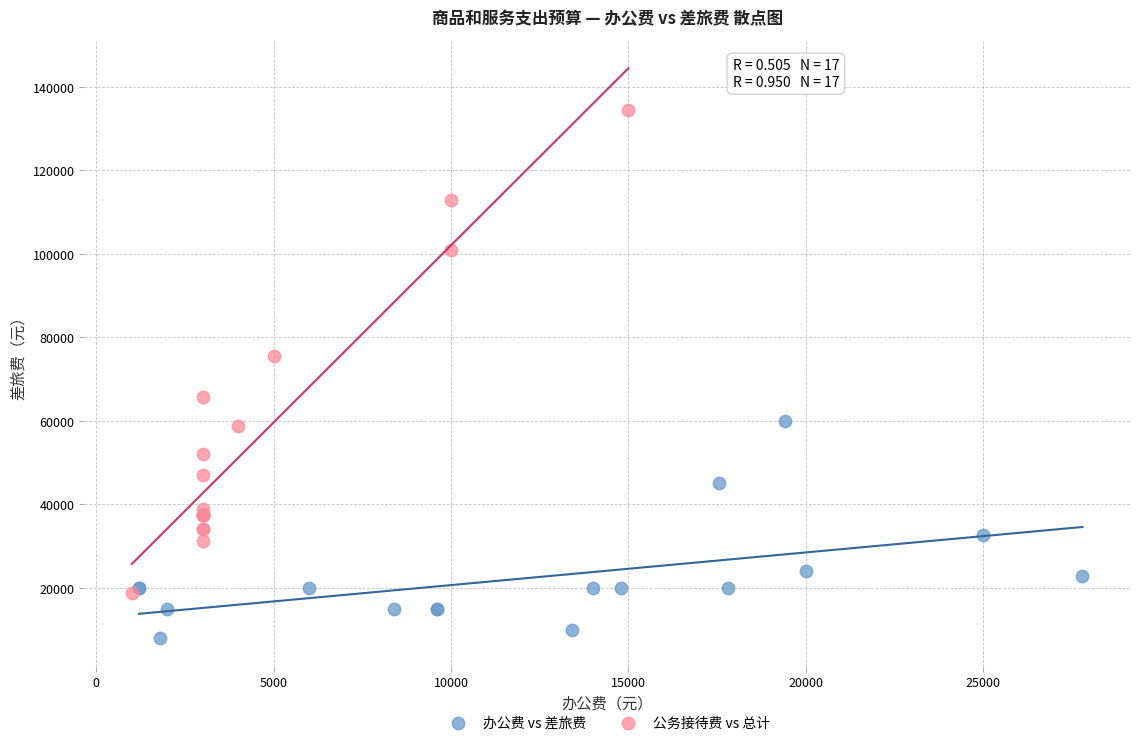

Which series reaches the maximum Y coordinate?

公务接待费 vs 总计